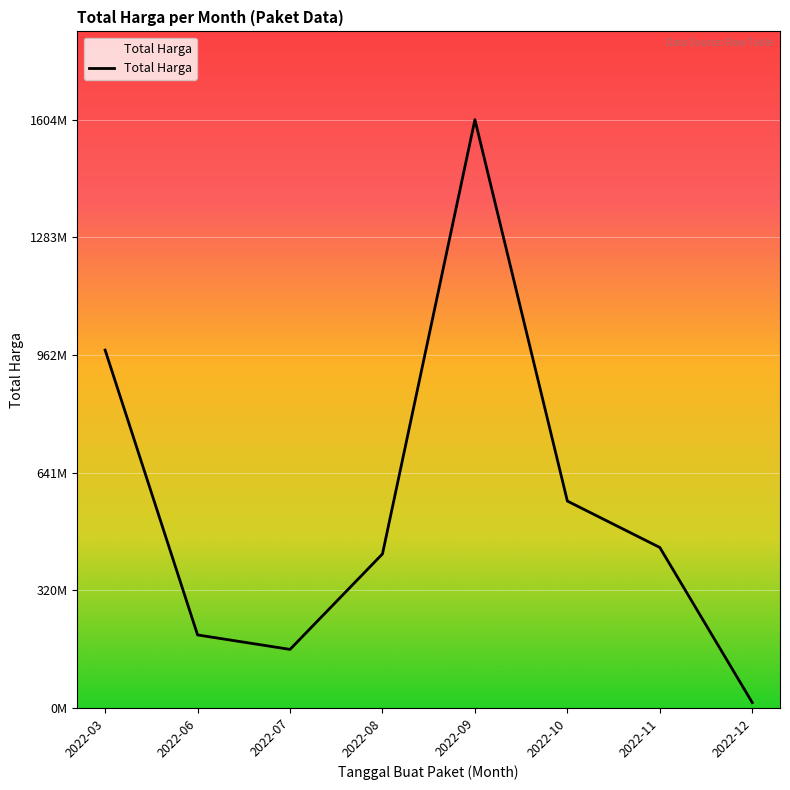

What is the difference between the maximum and minimum values?

1589409000